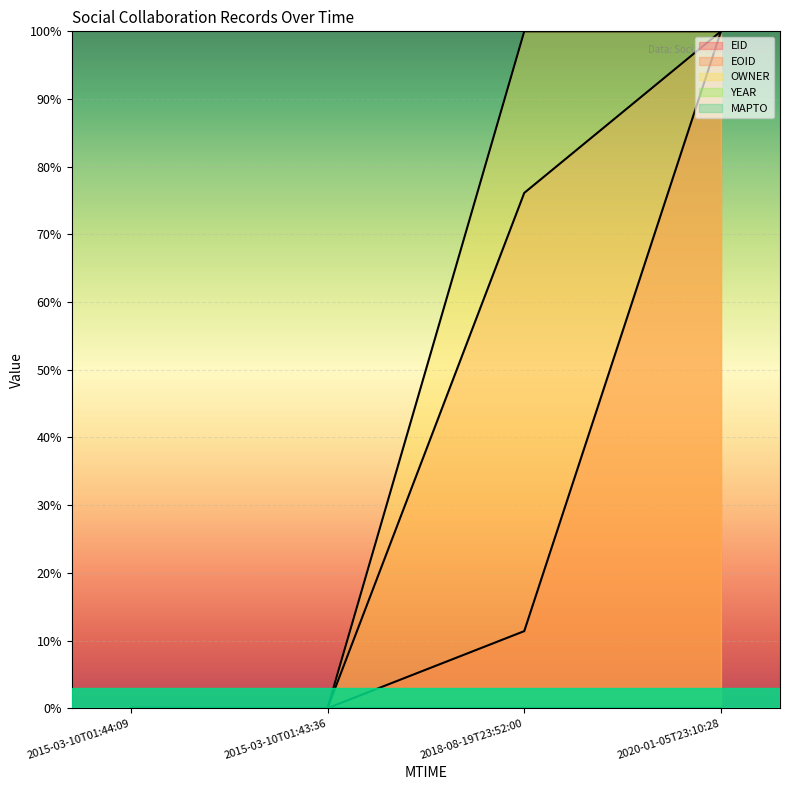

At which category is the sum across all series the highest?

2020-01-05T23:10:28